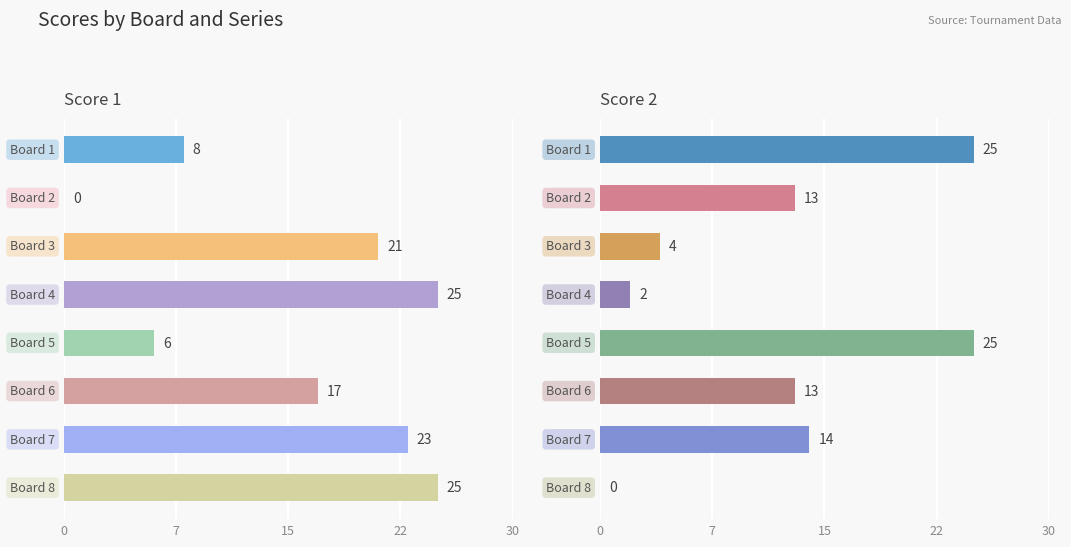

What is the difference between the maximum and minimum values in the Score 2 series?

25